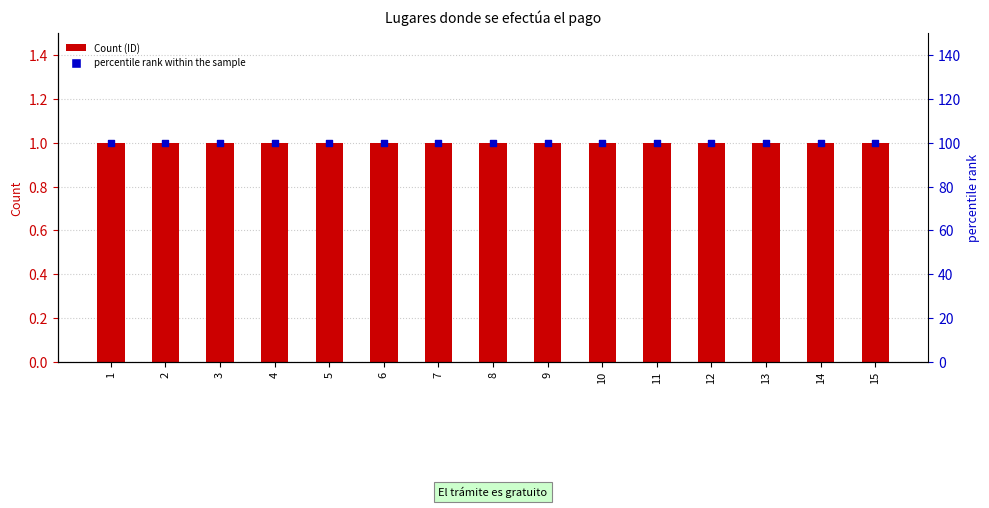

What are all the series names shown in the legend?

Count, percentile rank within the sample